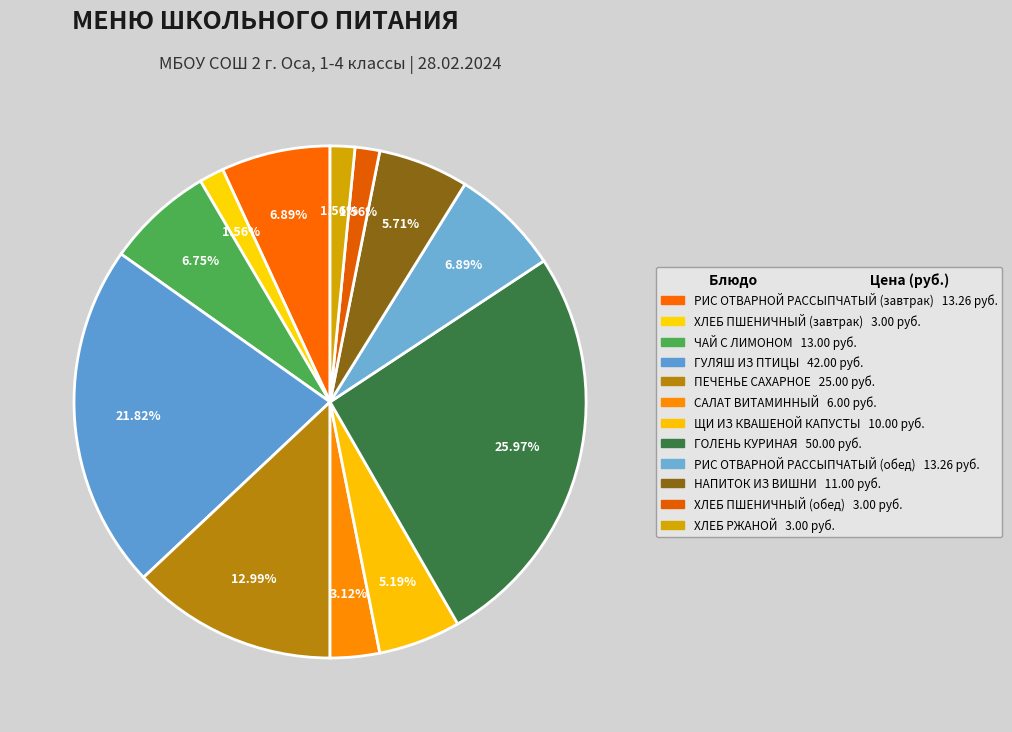

Between ЧАЙ С ЛИМОНОМ and РИС ОТВАРНОЙ РАССЫПЧАТЫЙ (обед), which is larger?

РИС ОТВАРНОЙ РАССЫПЧАТЫЙ (обед)